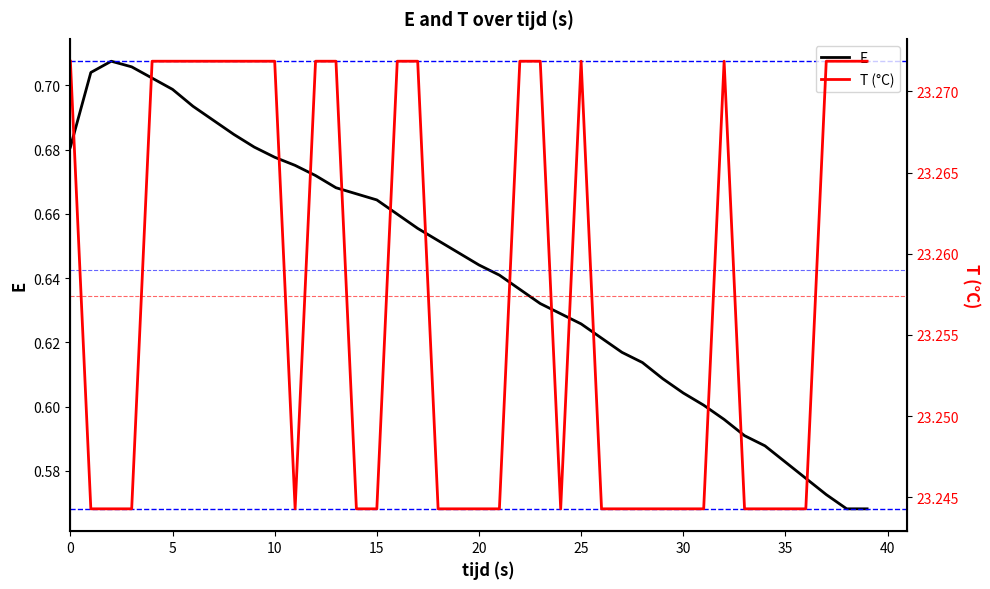

What is the label of the 32nd point from the left?

31